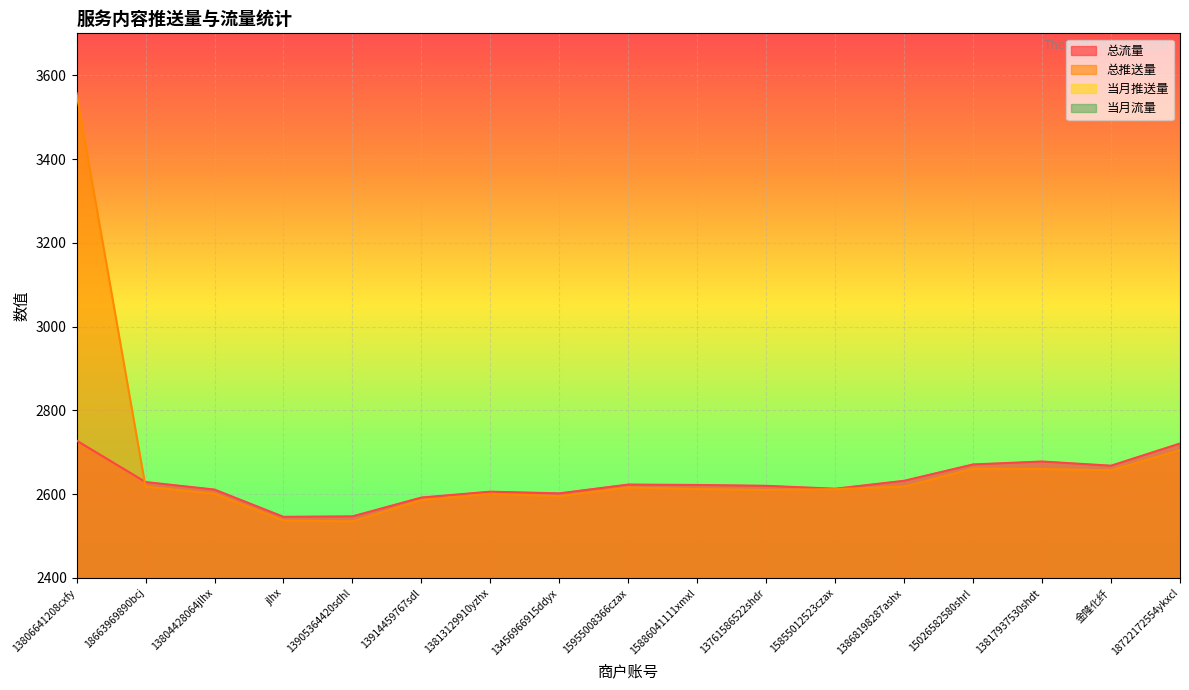

What is the difference between the 总流量 values at 18663969890bcj and 13817937530shdt?

49